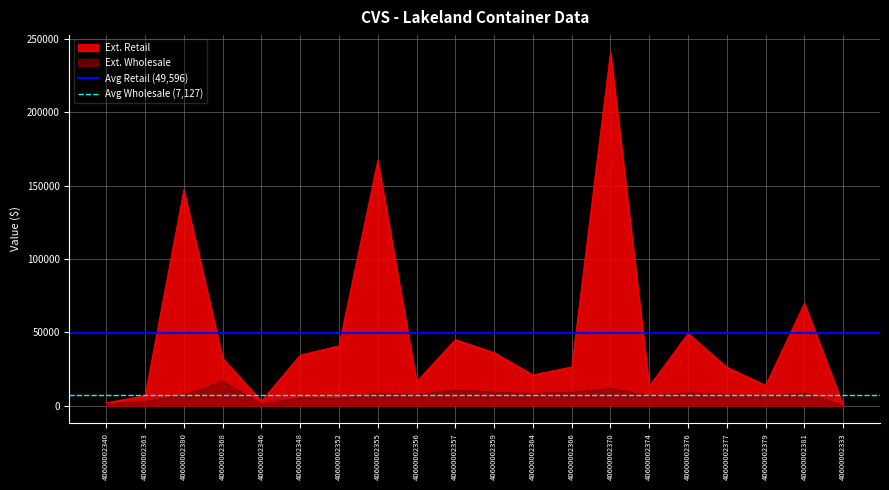

Is the value of Ext. Retail at 40600002355 greater than the value of Ext. Wholesale at 40600002379?

Yes